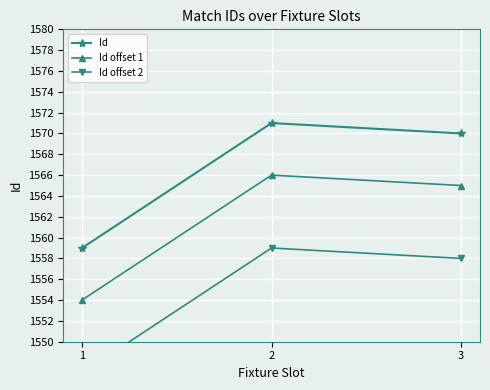

What is the spread (max minus min) of values at 2?

12